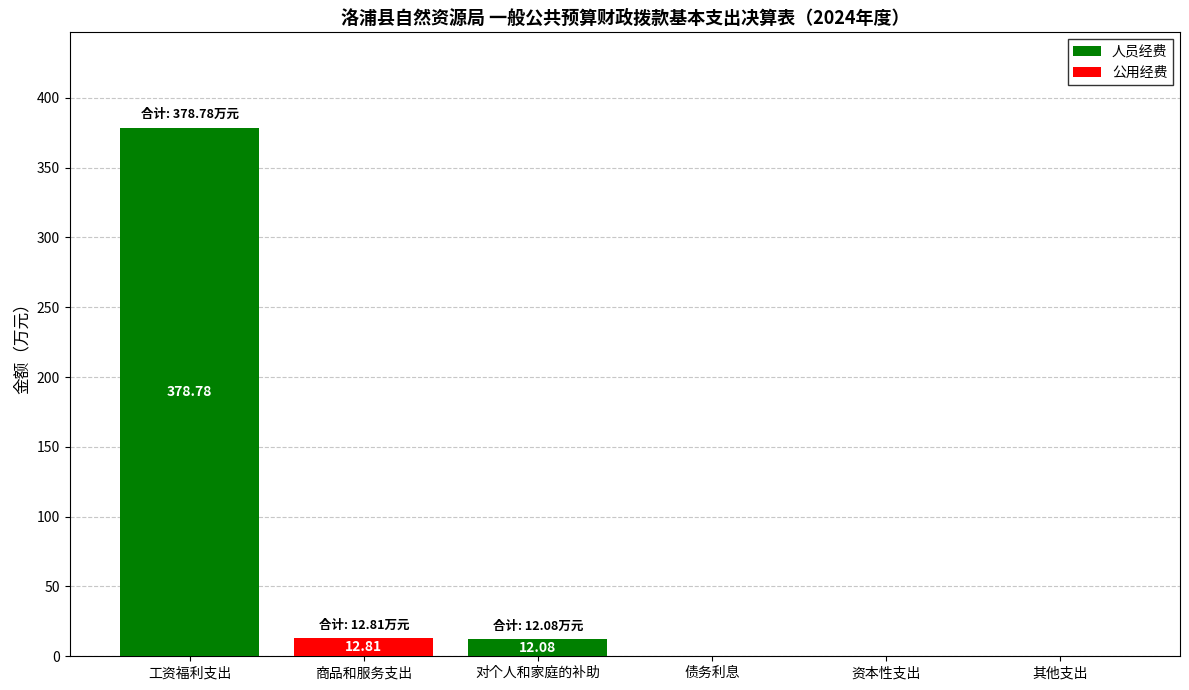

At which label is 人员经费 closest to 189?

对个人和家庭的补助